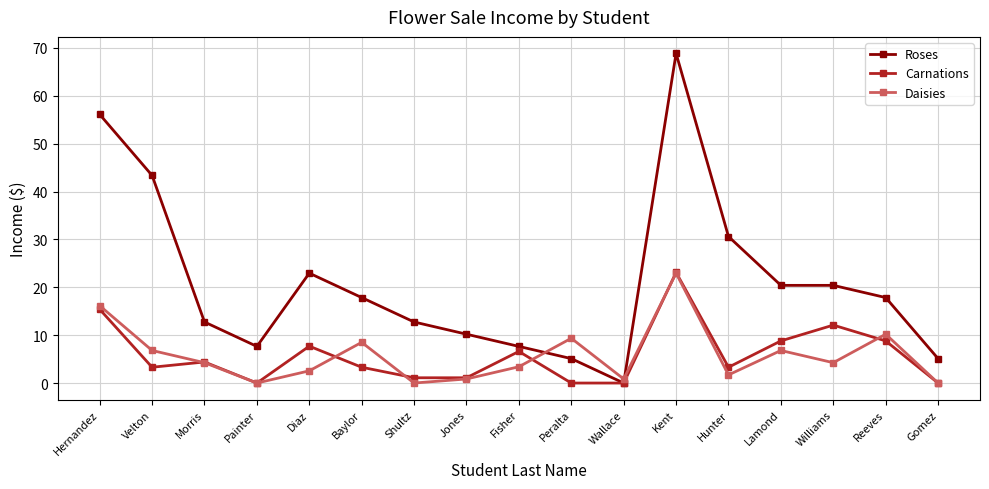

At which category does the chart reach its peak across all series?

Kent